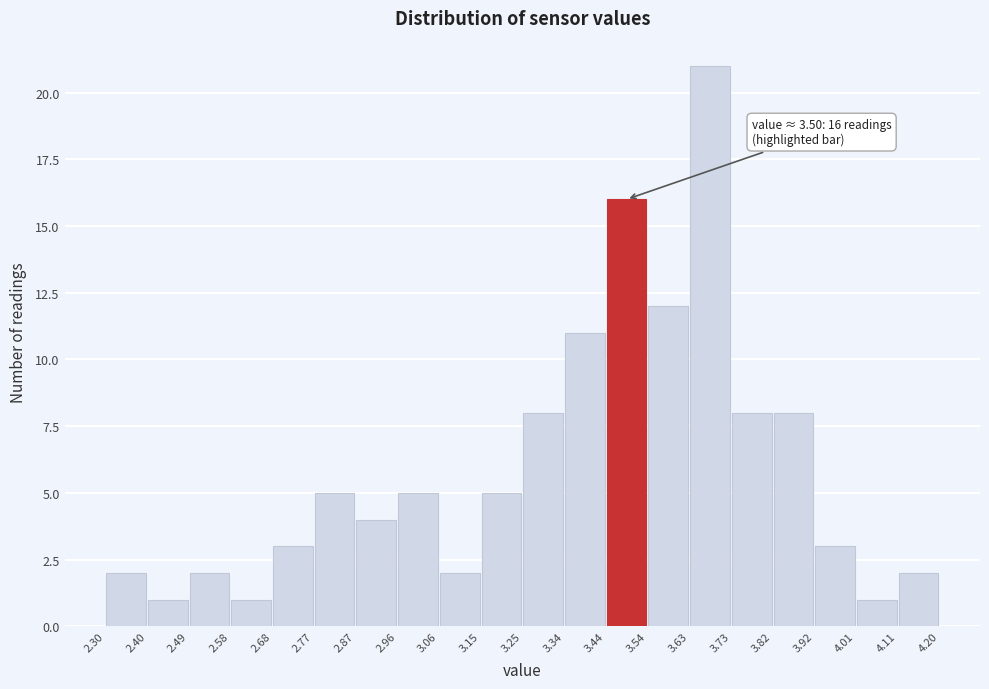

Which range on the x-axis has the tallest bar?

3.63 to 3.73